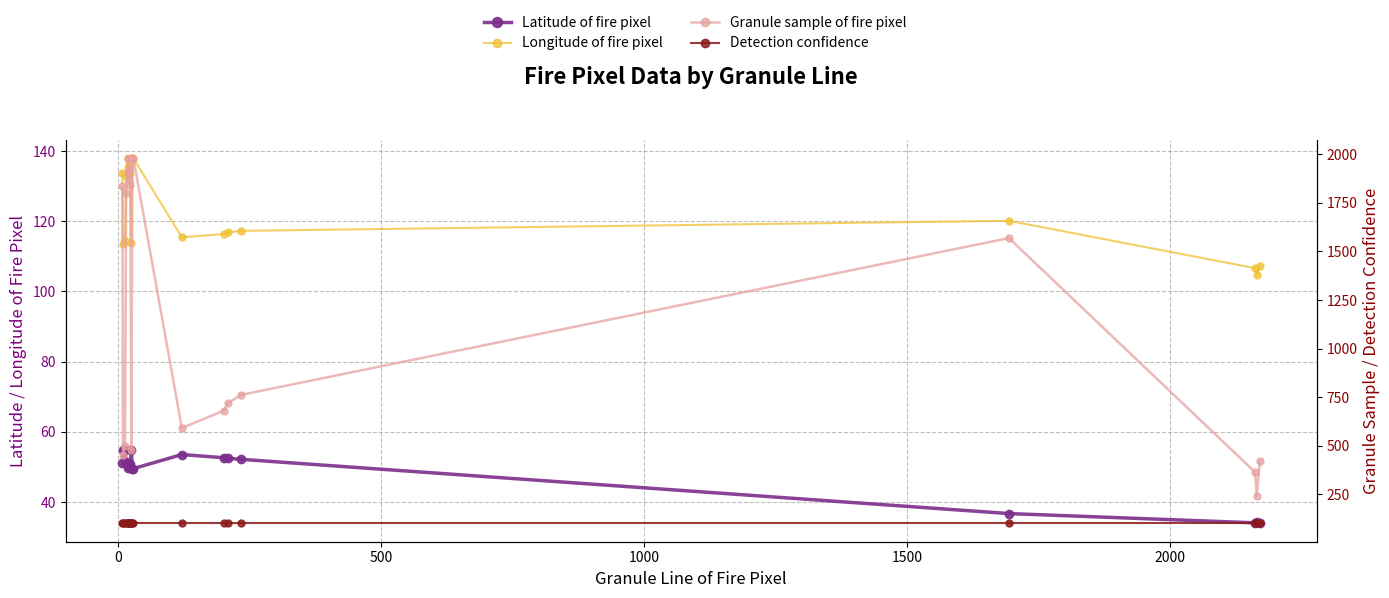

True or false: Detection confidence has more than 0 points higher than both neighbors.

False